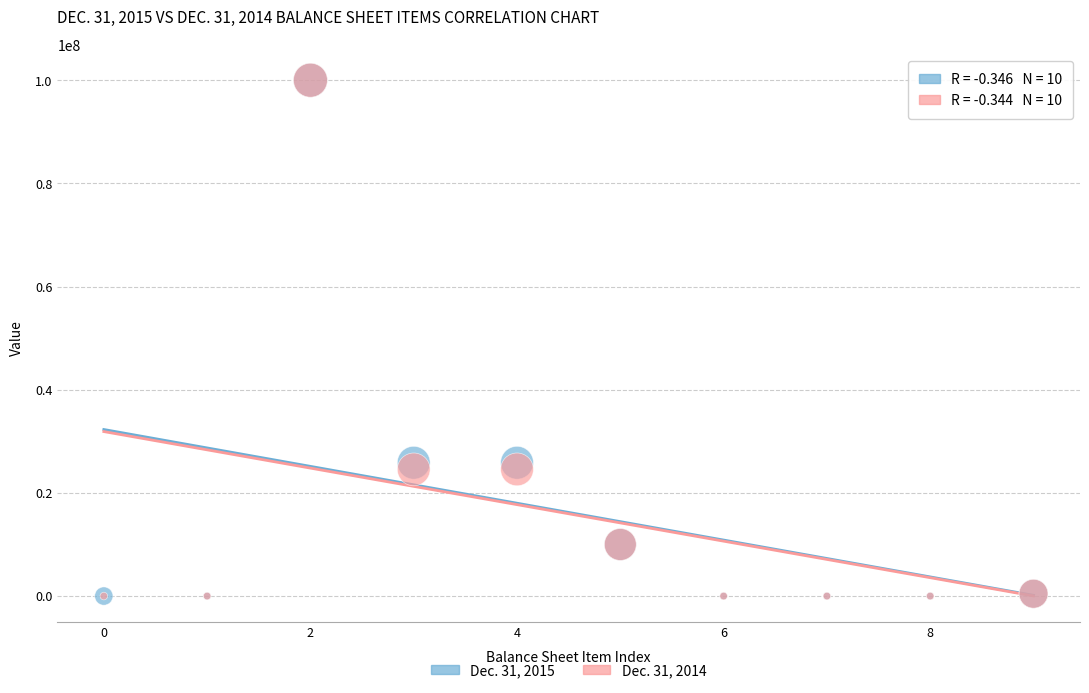

What are all the series names shown in the legend?

Dec. 31, 2015, Dec. 31, 2014